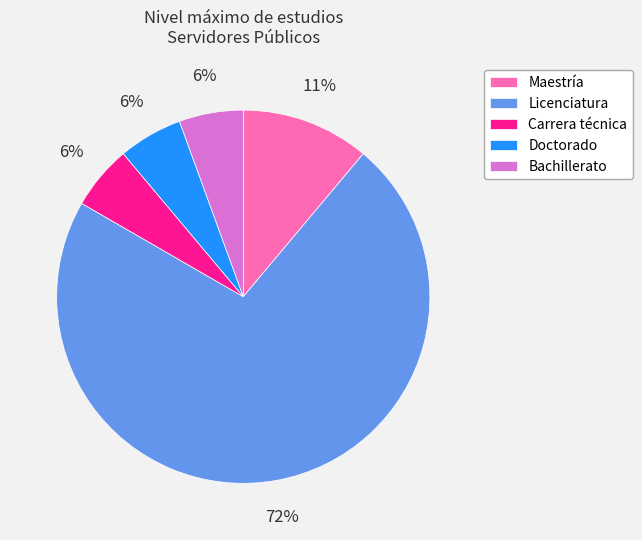

Approximately how many times larger is the value at Carrera técnica compared to Maestría?

0.5